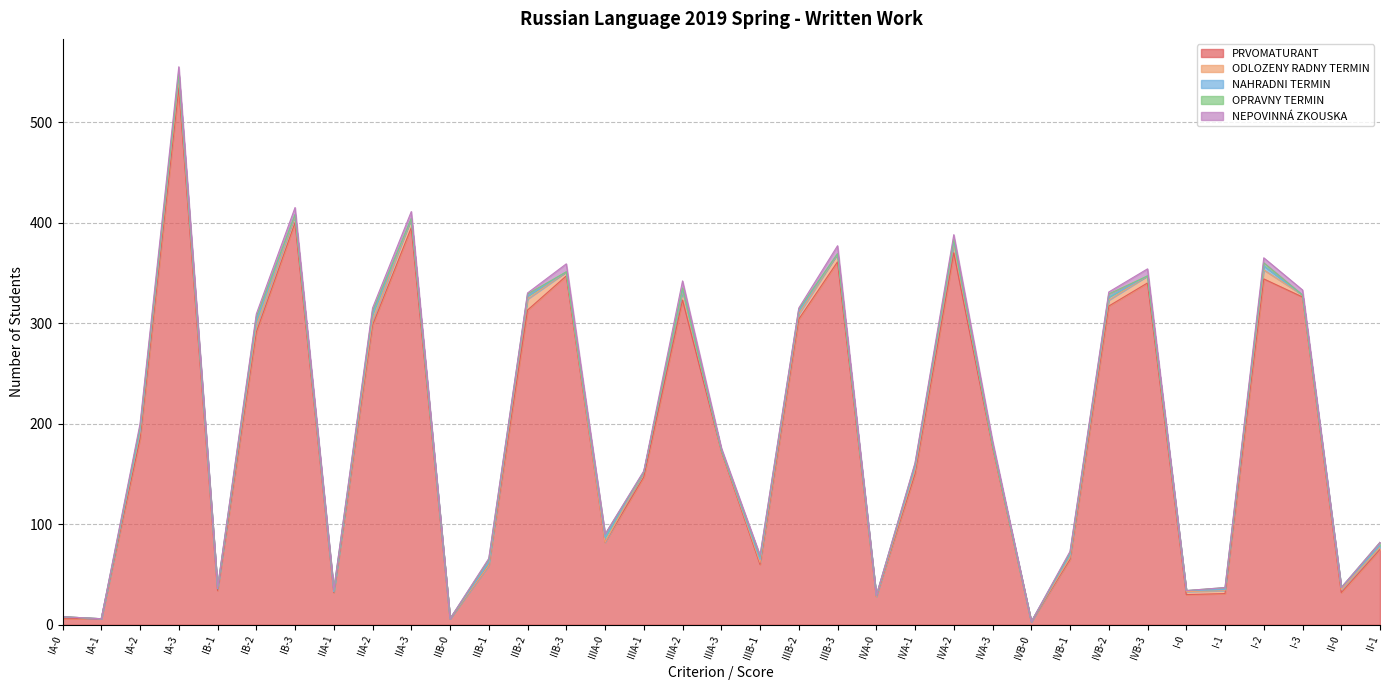

What is the label of the 16th point from the left?

IIIA-1